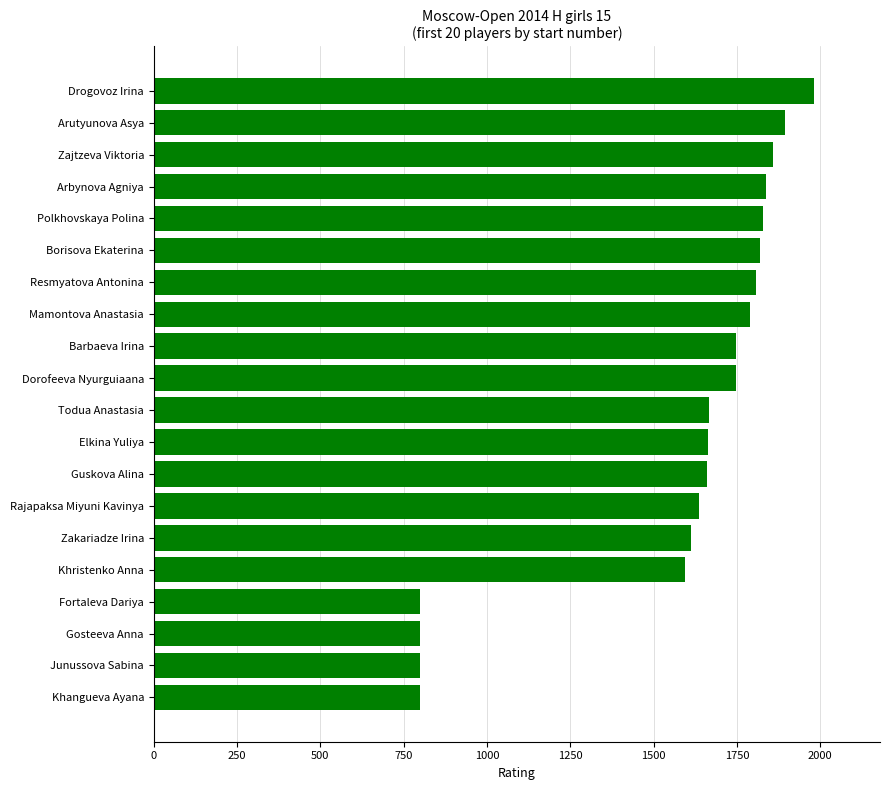

The value at Arutyunova Asya is 1894. True or false?

True